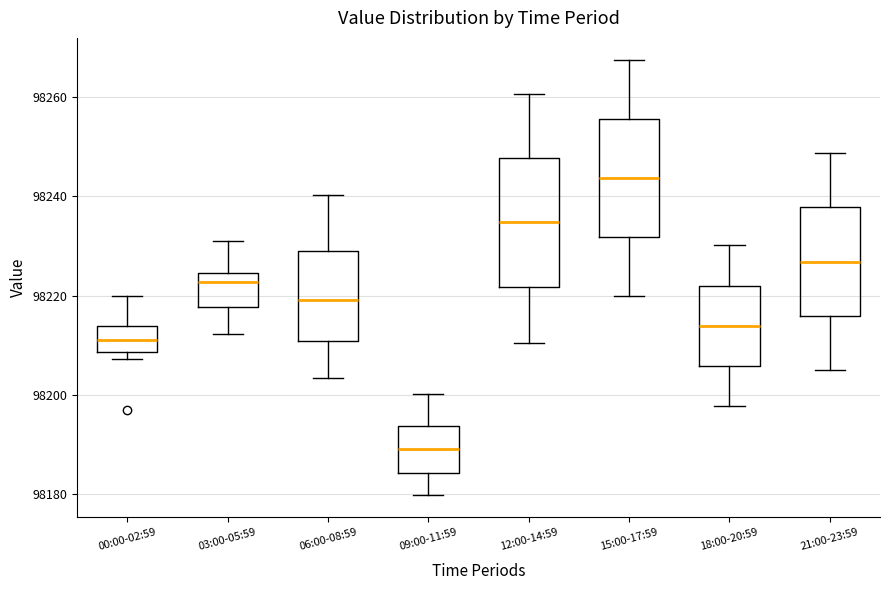

Reading left to right, read every box against the y-axis: the position of its median line, the range the box covers, and the ends of its whiskers. The values are not printed on the chart, so give them approximately, as read against the axis.

00:00-02:59: median 98212, box 98208 to 98214, whiskers 98208 (just below the box's lower edge) to 98220
03:00-05:59: median 98222, box 98218 to 98224, whiskers 98212 to 98232
06:00-08:59: median 98220, box 98210 to 98230, whiskers 98204 to 98240
09:00-11:59: median 98190, box 98184 to 98194, whiskers 98180 to 98200
12:00-14:59: median 98234, box 98222 to 98248, whiskers 98210 to 98260
15:00-17:59: median 98244, box 98232 to 98256, whiskers 98220 to 98268
18:00-20:59: median 98214, box 98206 to 98222, whiskers 98198 to 98230
21:00-23:59: median 98226, box 98216 to 98238, whiskers 98206 to 98248